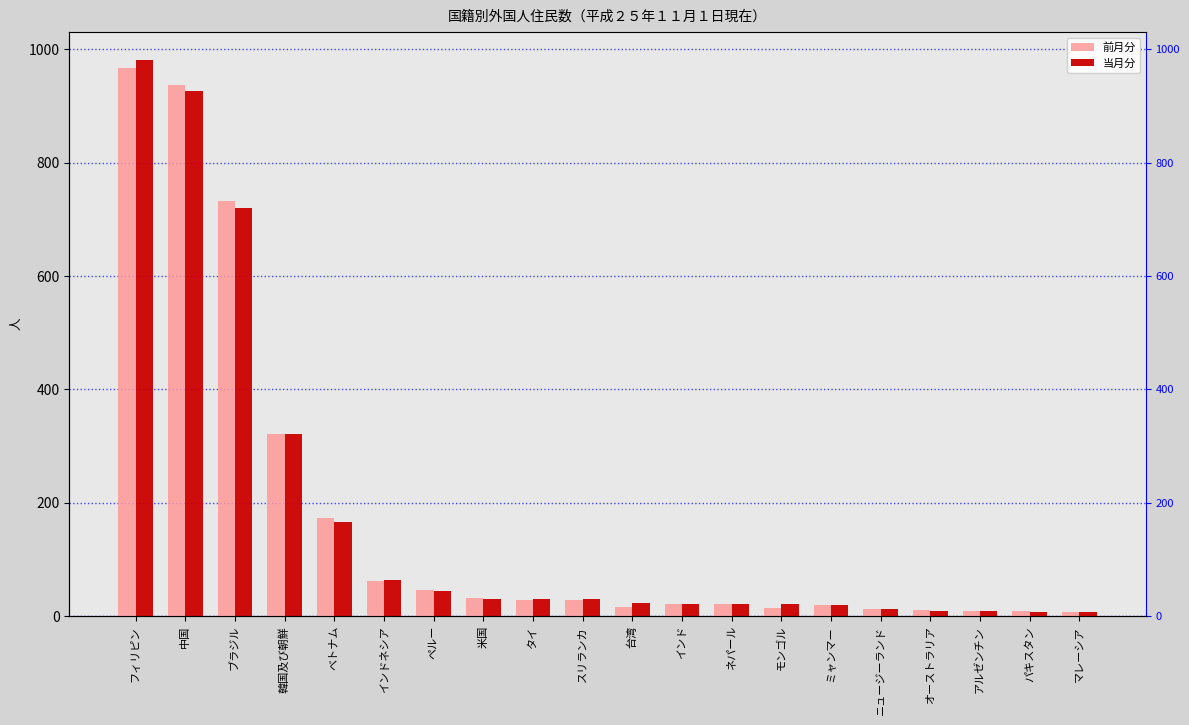

What is the label of the 11th bar from the right?

スリランカ